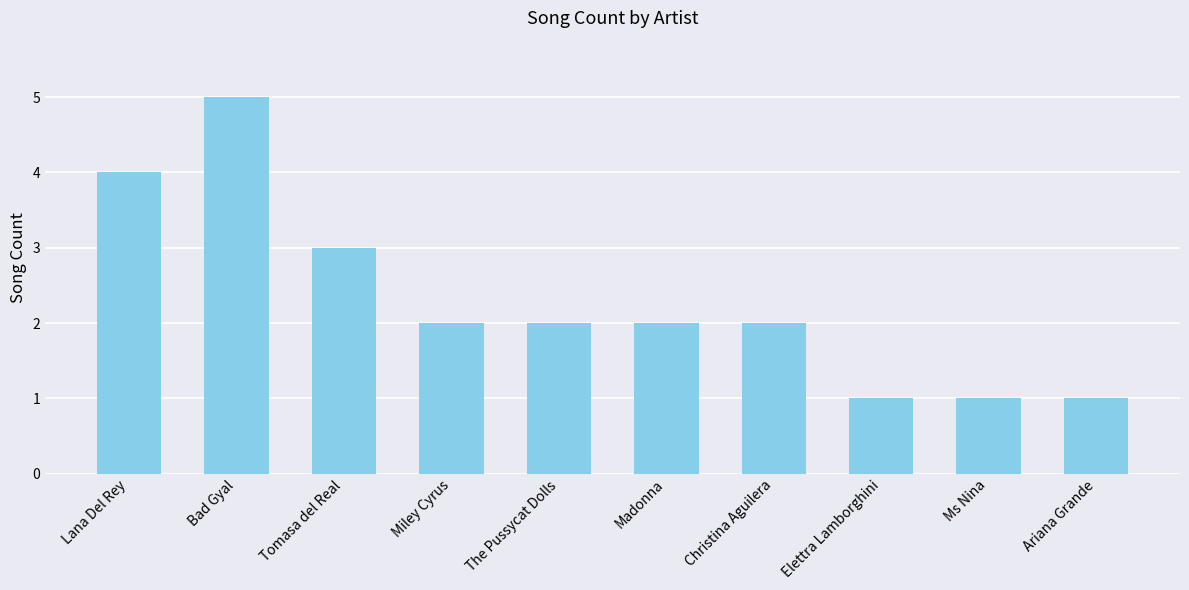

How many data points does each series have?

10